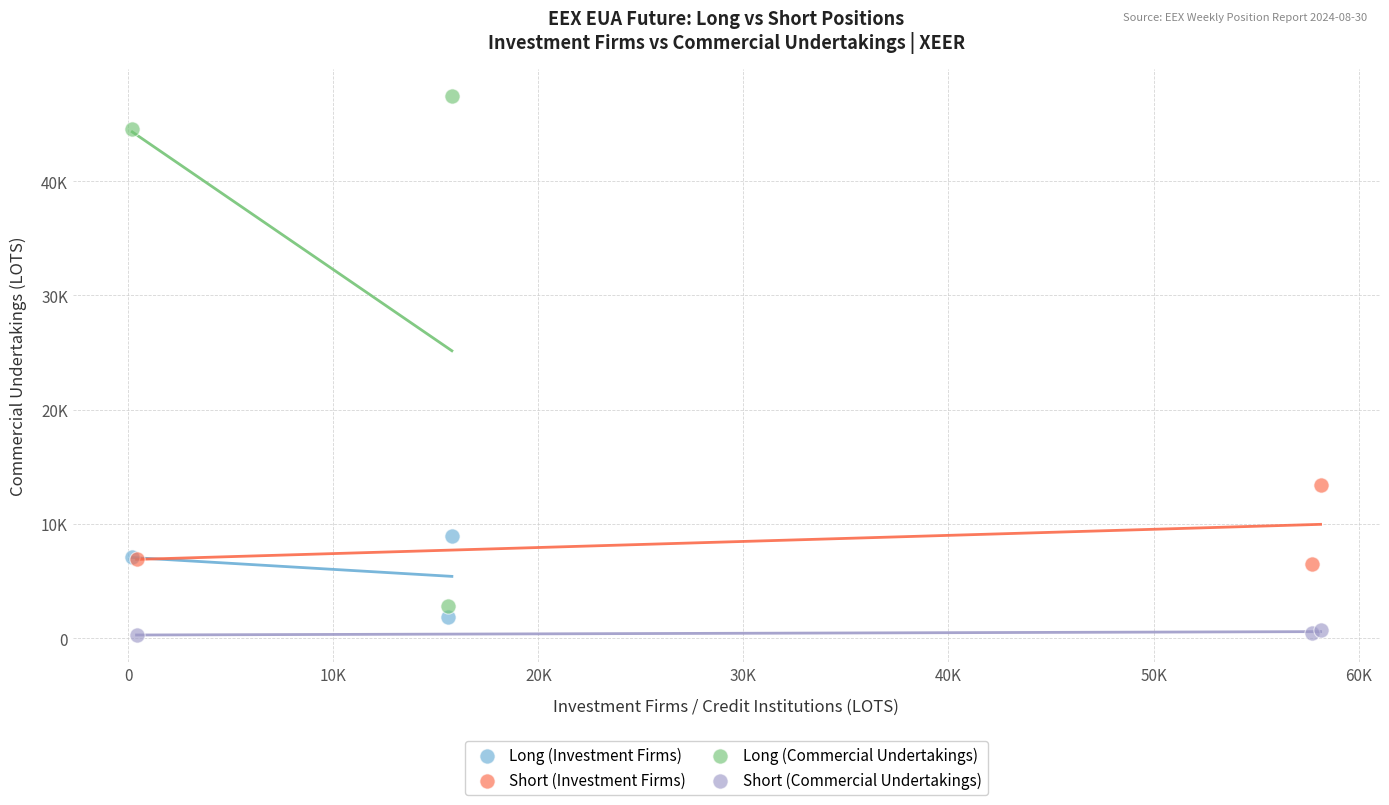

Which series has the widest spread of Y values?

Long (Commercial Undertakings)